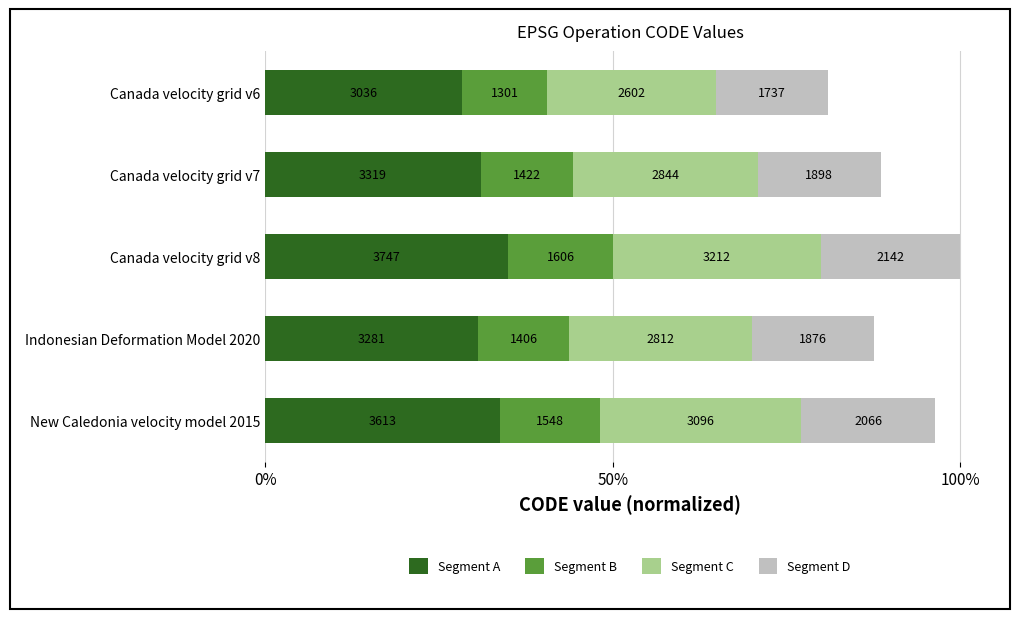

What are all the series names shown in the legend?

Segment A, Segment B, Segment C, Segment D